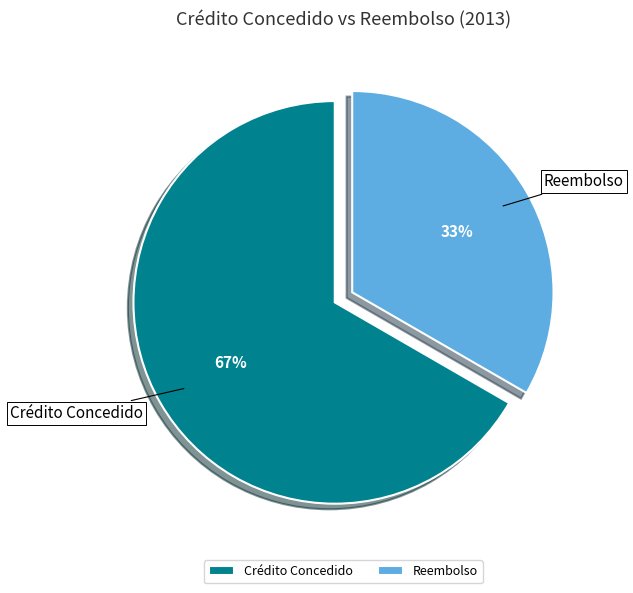

How many slices are in this pie chart?

2